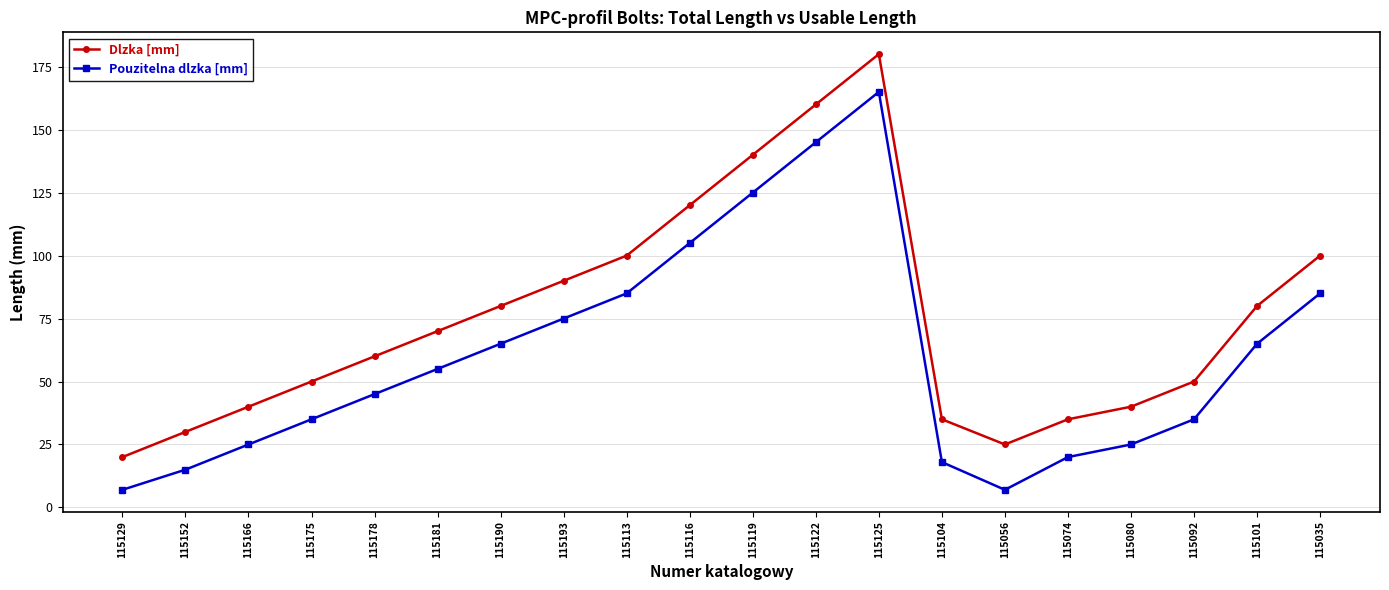

True or false: Pouzitelna dlzka [mm] and Dlzka [mm] intersect in this chart.

False